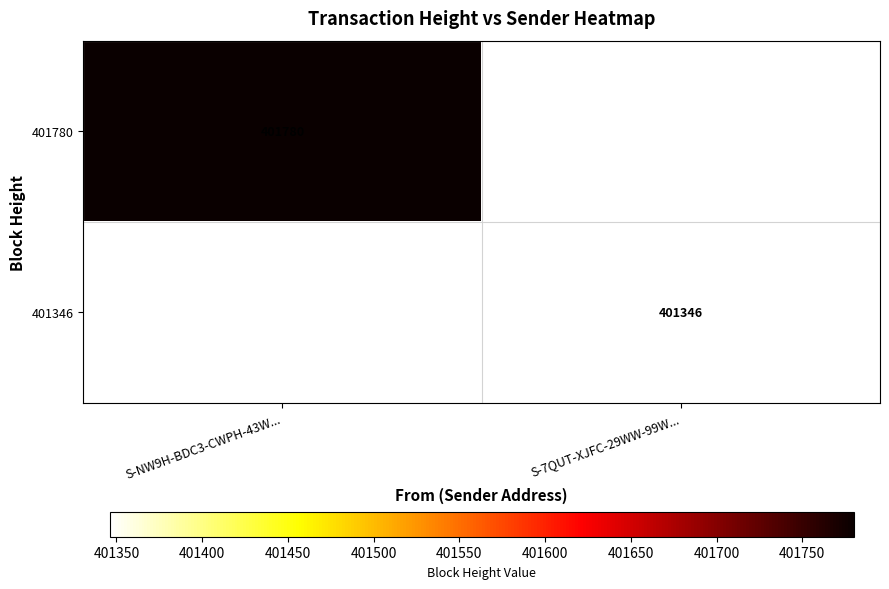

The 401780 series shows 401780 at S-NW9H-BDC3-CWPH-43W.... True or false?

True